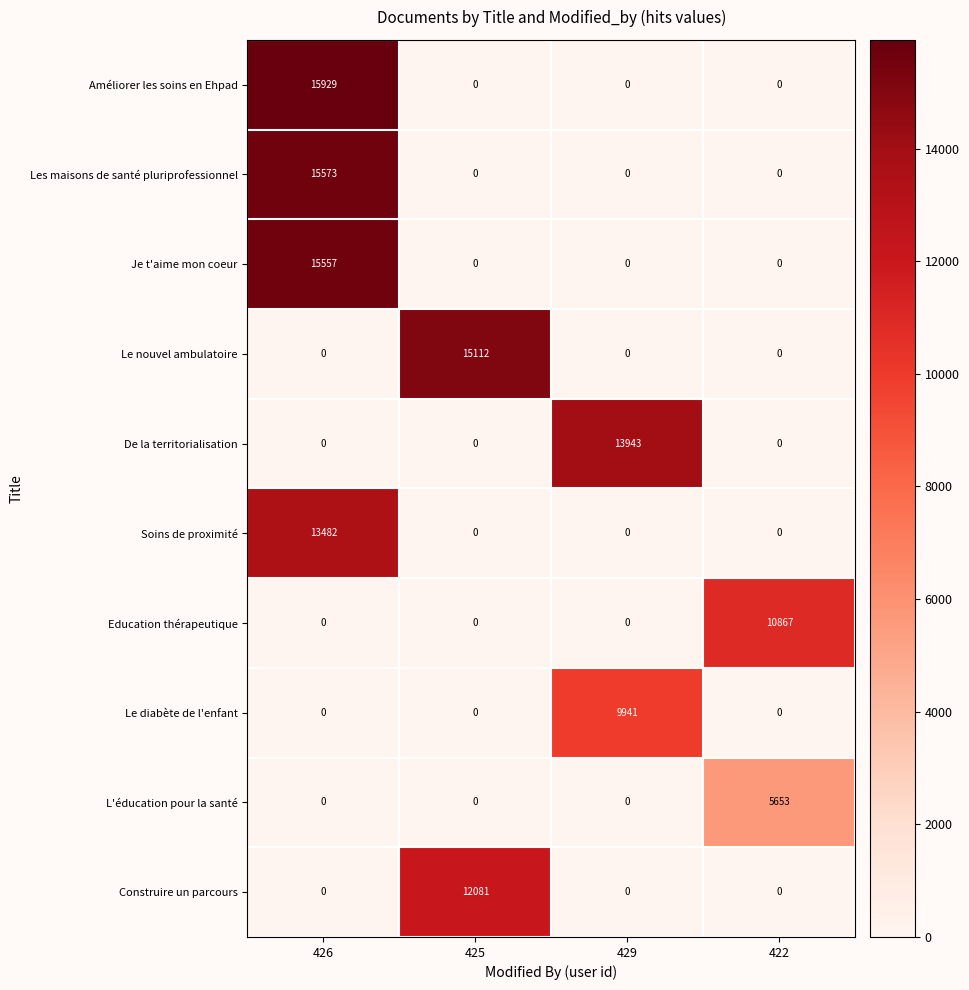

Which category has the highest value across all series?

426